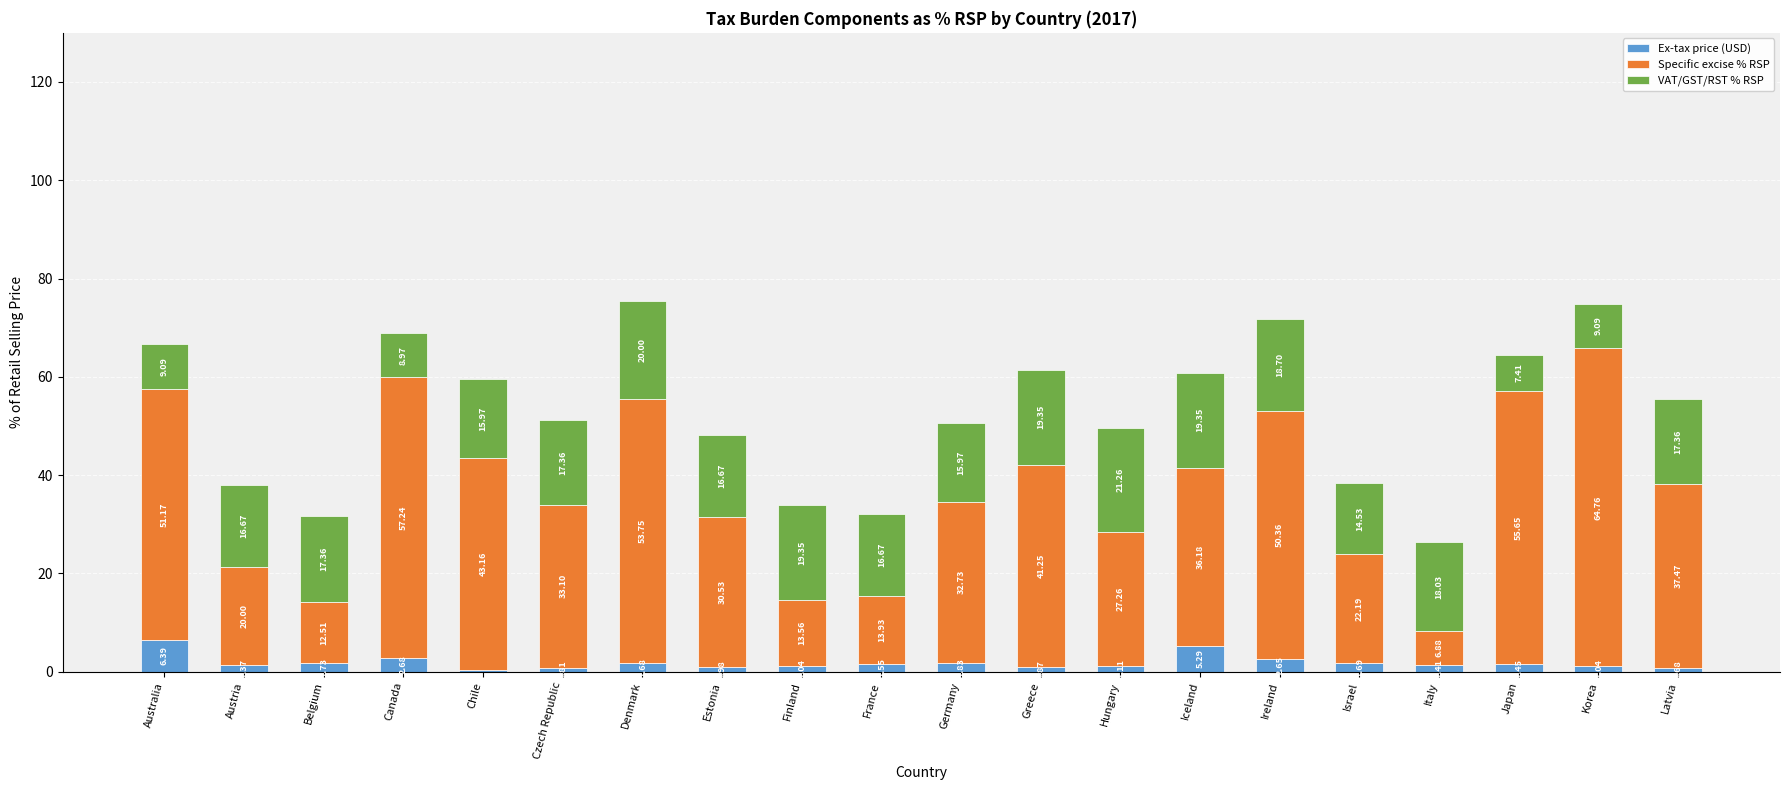

Does the chart contain stacked bars?

Yes